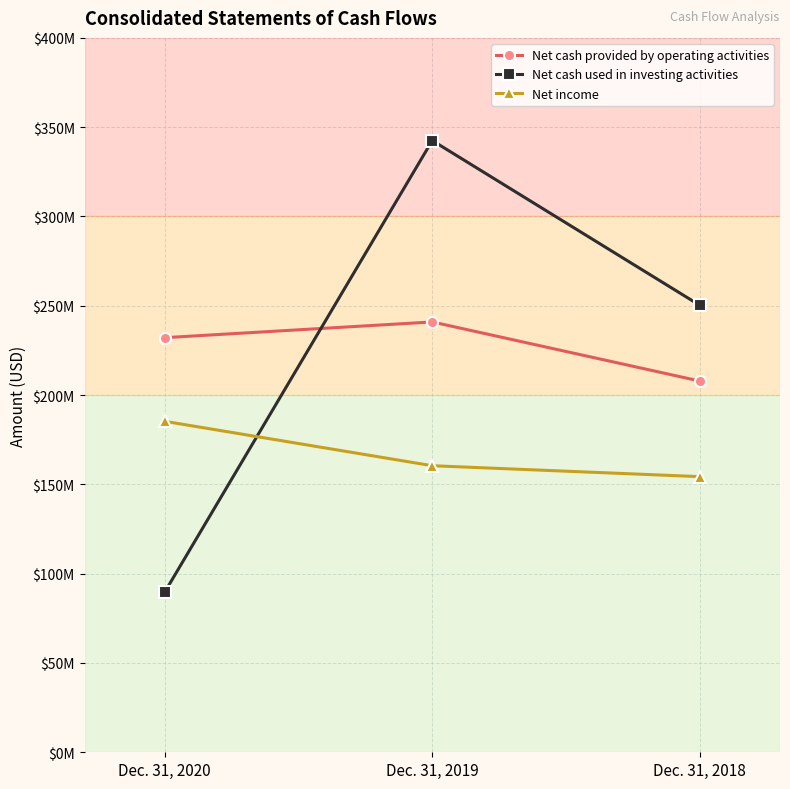

Reading left to right, extract all data points from this chart.

Net cash provided by operating activities: 232148000	240955000	207869000
Net cash used in investing activities: 89712000	342521000	250290000
Net income: 185311000	160449000	154333000